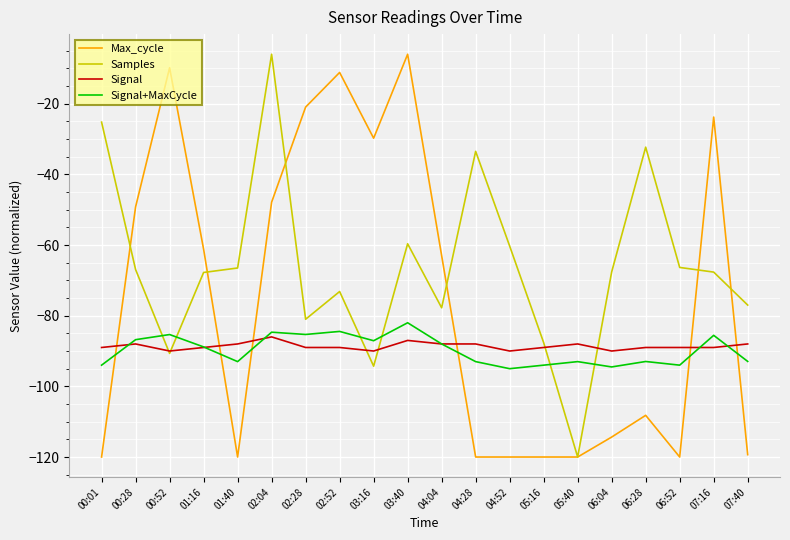

Is it true that Samples equals -42.0 at 03:16?

False